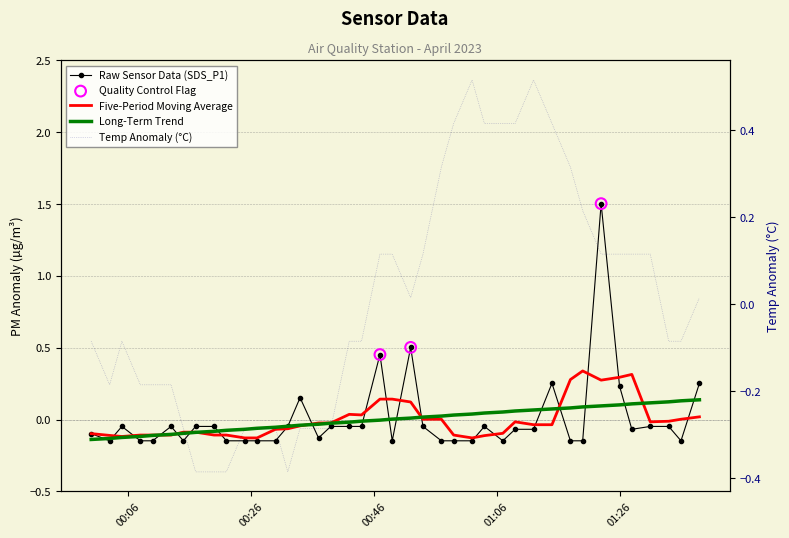

Is the value of Temp at 2023/04/01 00:57 greater than the value of SDS_P1 at 2023/04/01 00:03?

Yes